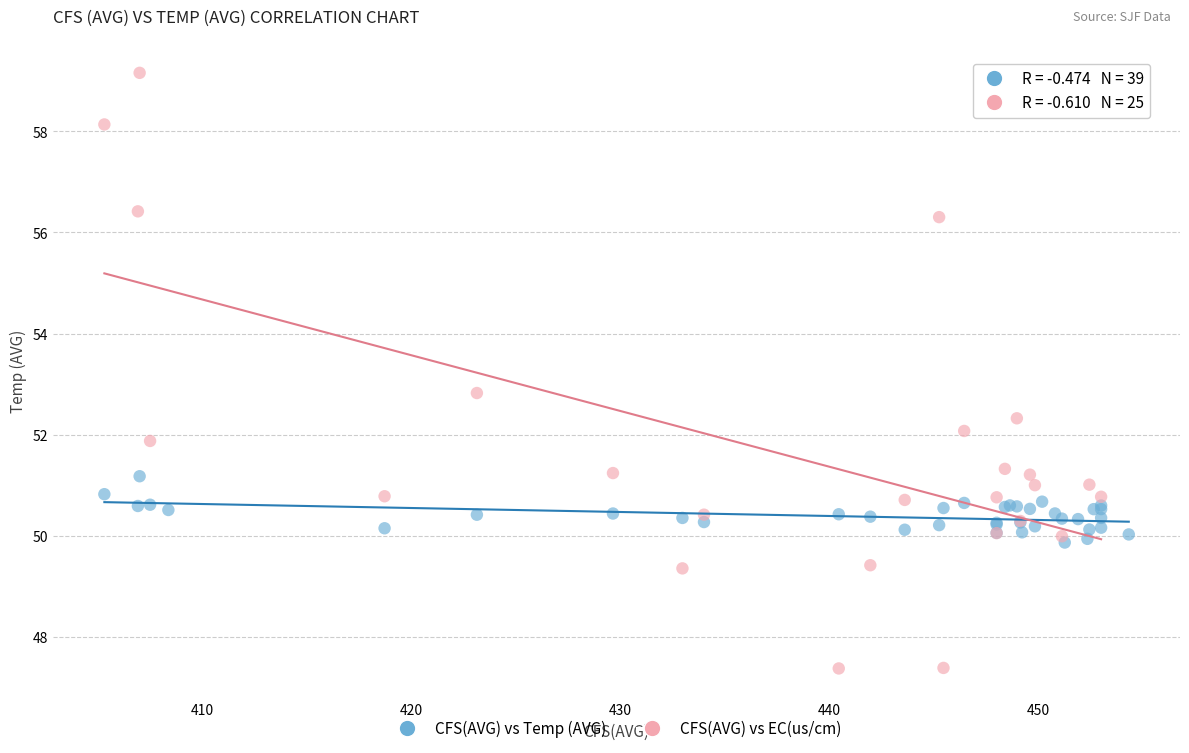

Which series reaches the maximum Y coordinate?

CFS(AVG) vs EC(us/cm)